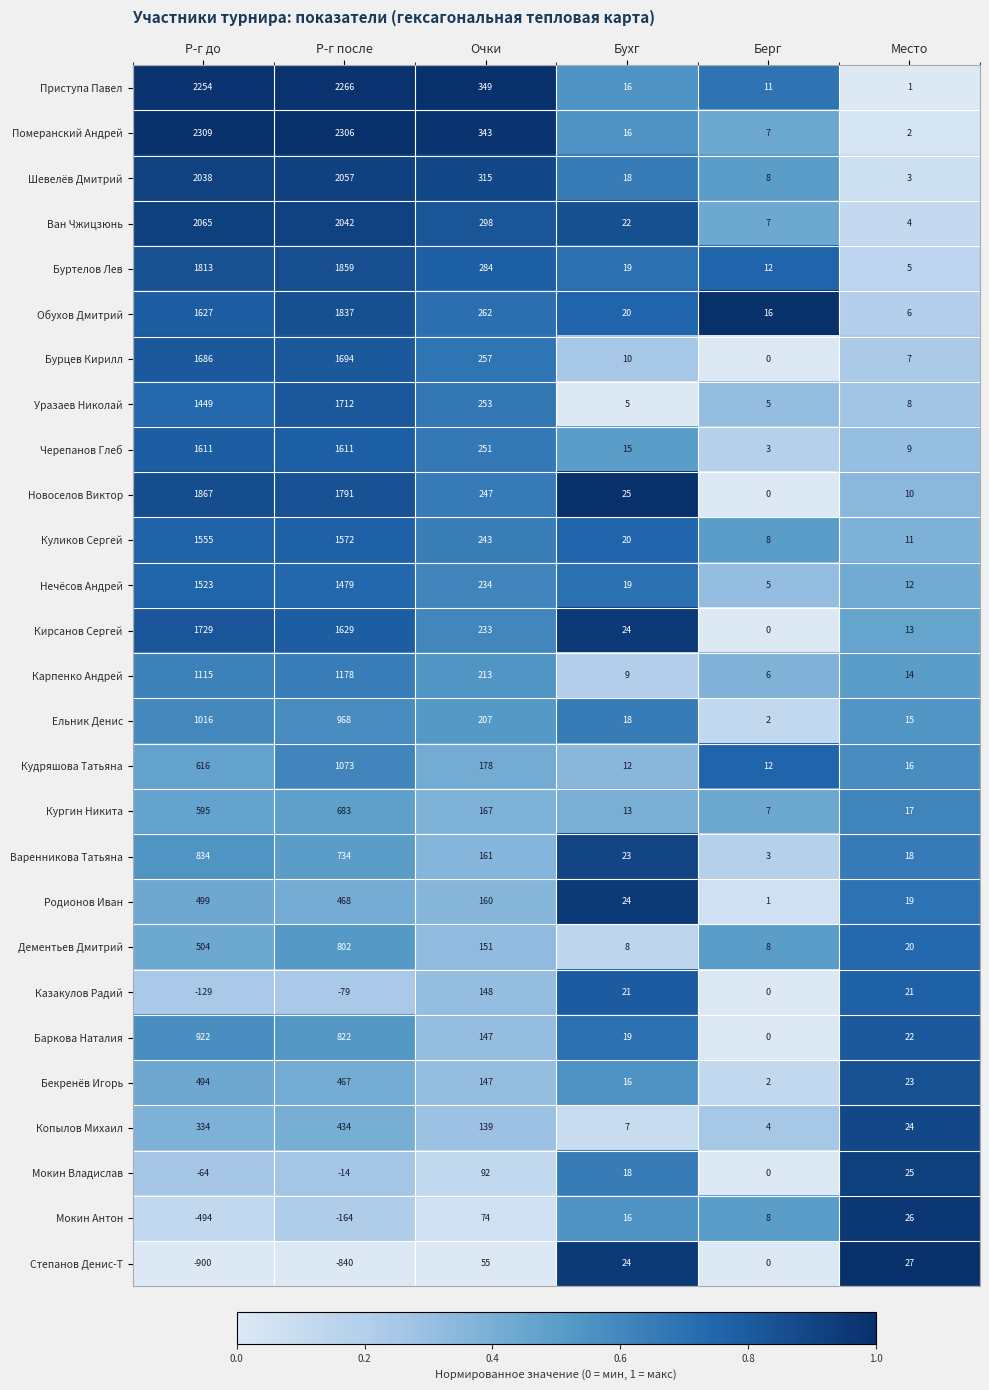

At which label does Баркова Наталия first exceed 147?

Р-г до